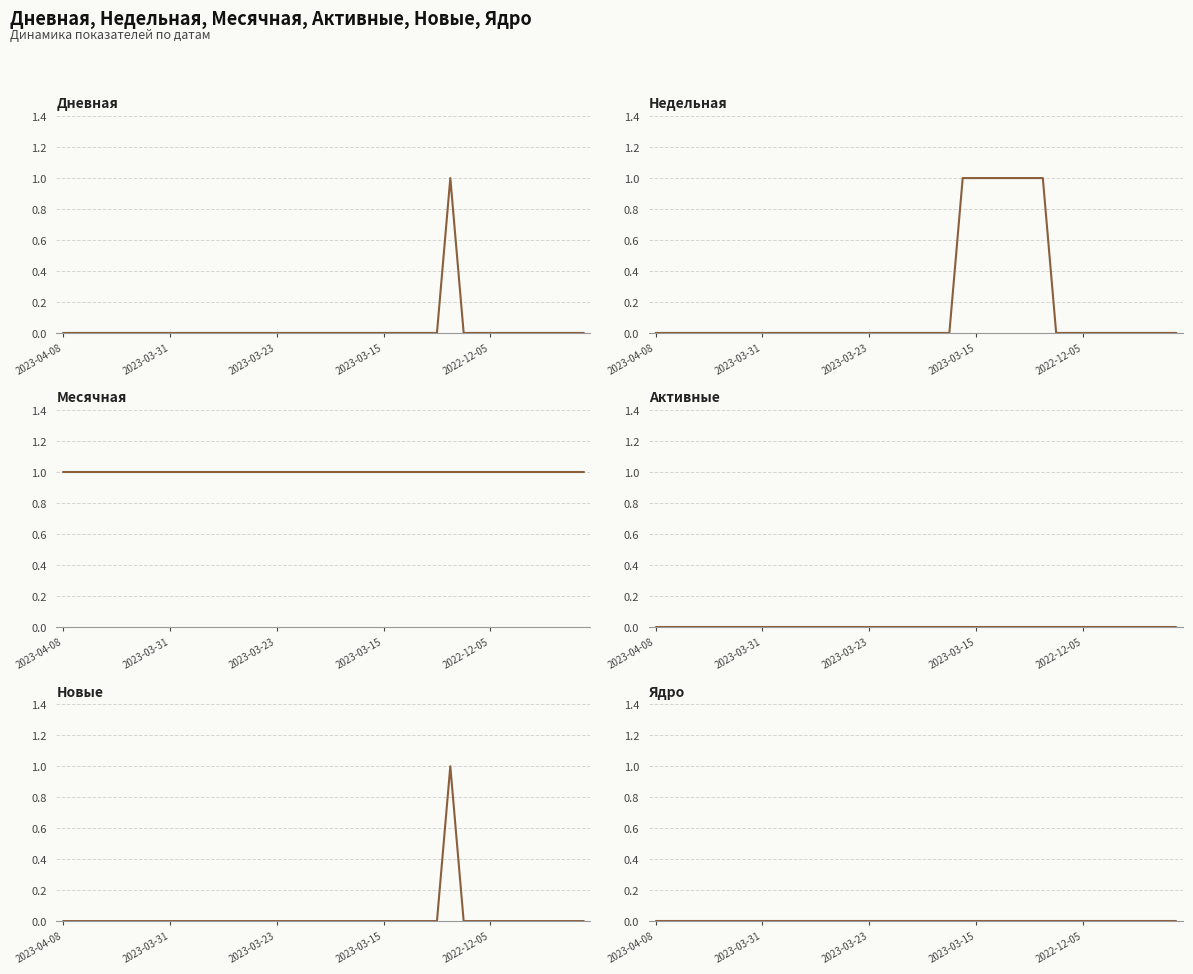

What is the difference between the highest and lowest values at 33?

1